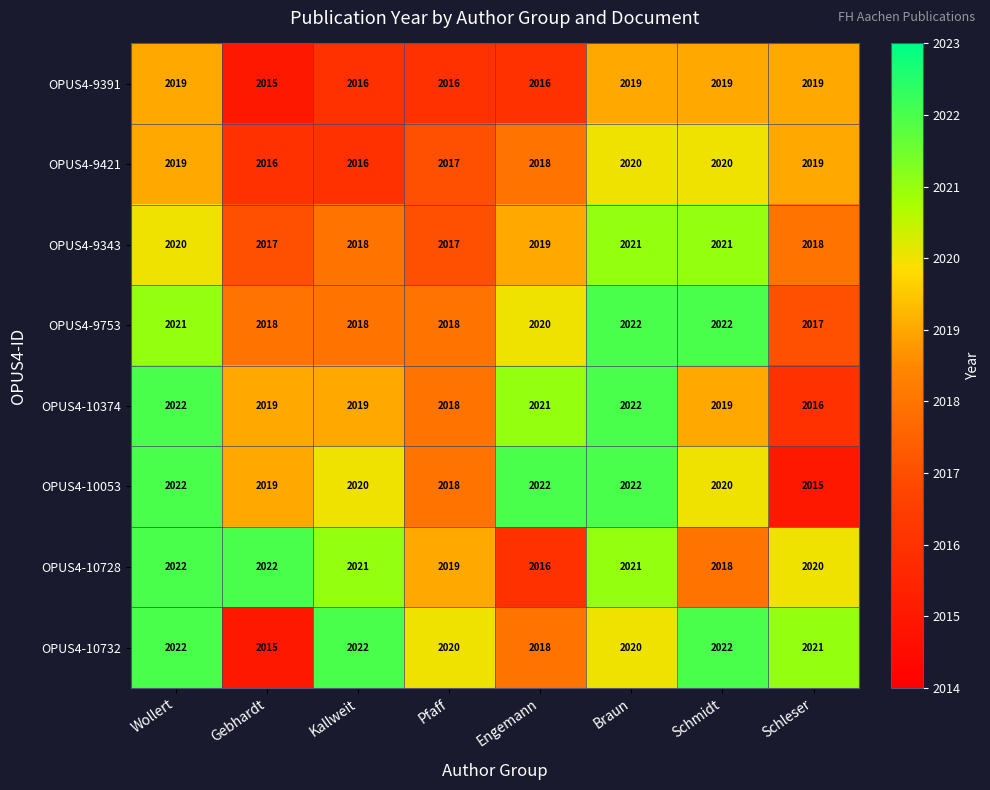

What is the maximum value for OPUS4-10732?

2022